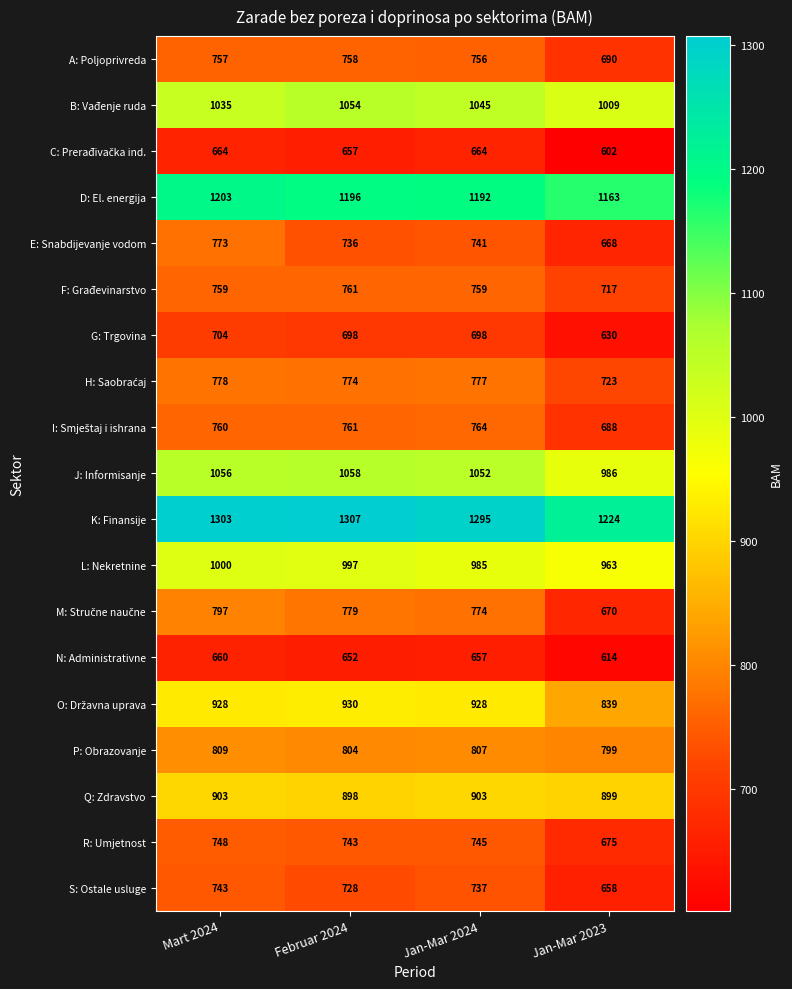

The value of Q: Zdravstvo at Mart 2024 is 433. True or false?

False